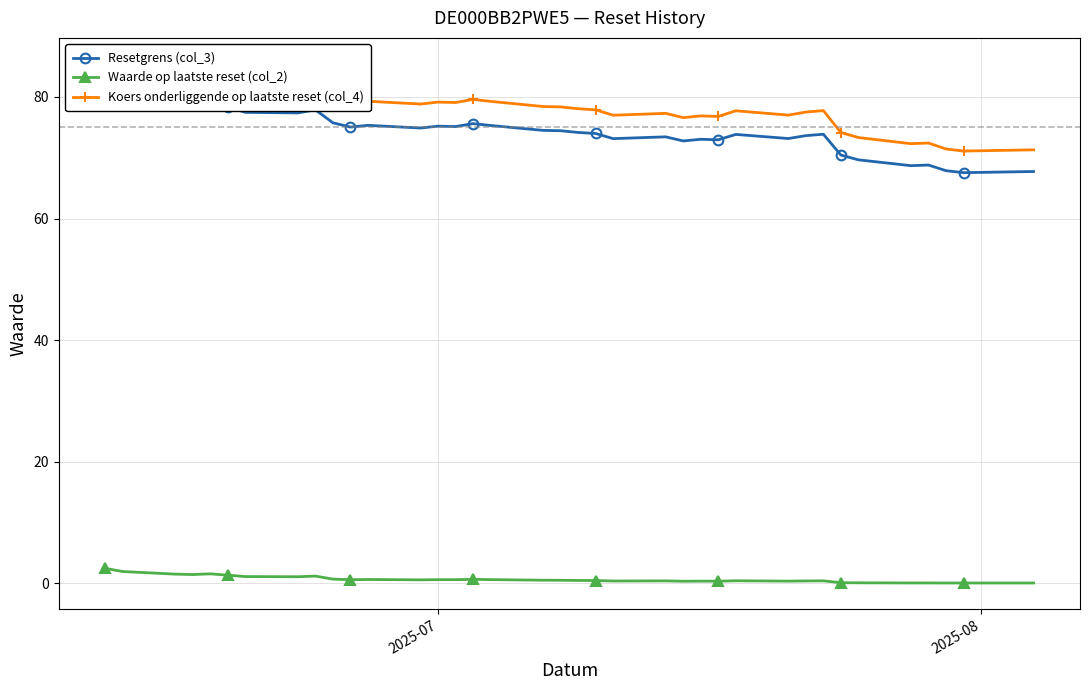

What is the highest value of the Waarde op laatste reset (col_2) series?

2.5